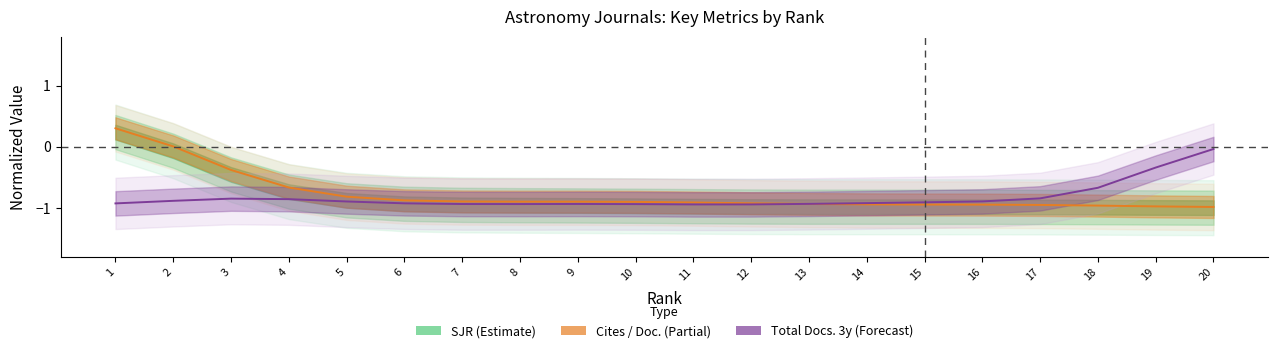

True or false: Total Docs. (3years) has a value of -0.2 at 5.

False